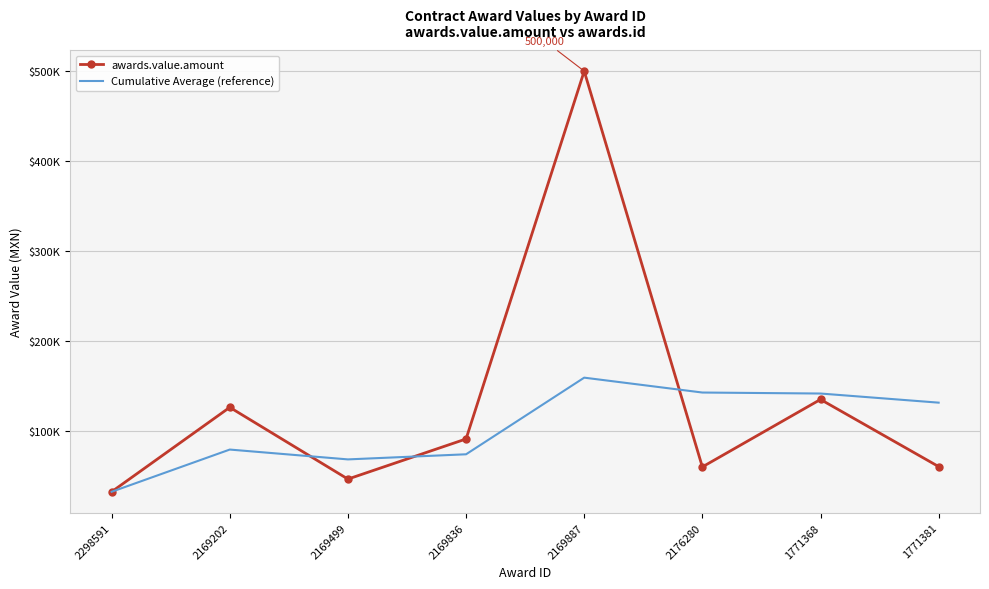

Is the value of Cumulative Average (reference) at 2298591 greater than the value of awards.value.amount at 2169836?

No